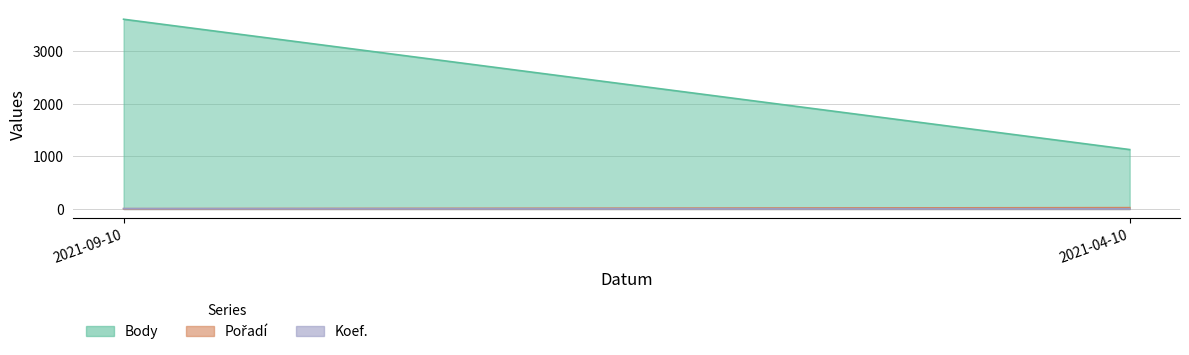

How many Koef. values are between 4 and 7?

2